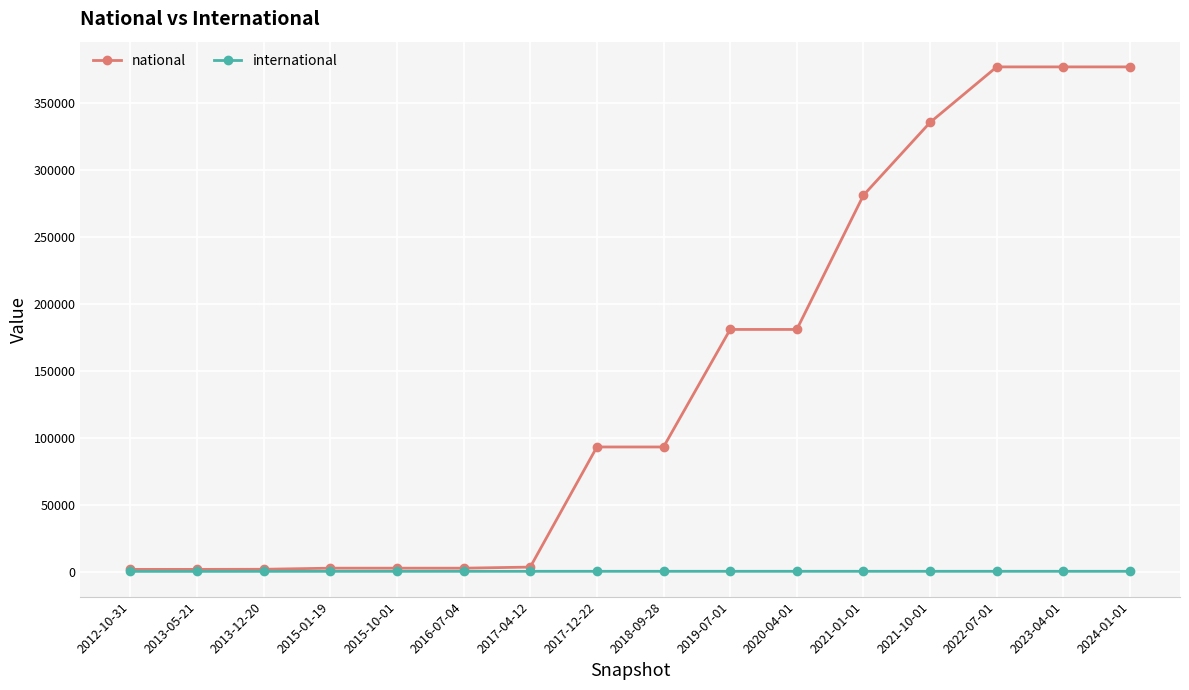

How many distinct data groups are displayed?

2